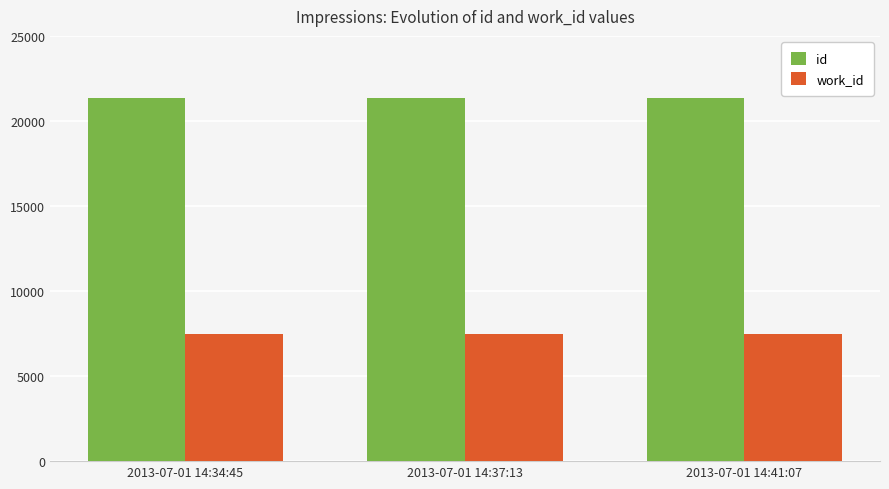

Which series has the largest total across all categories?

id